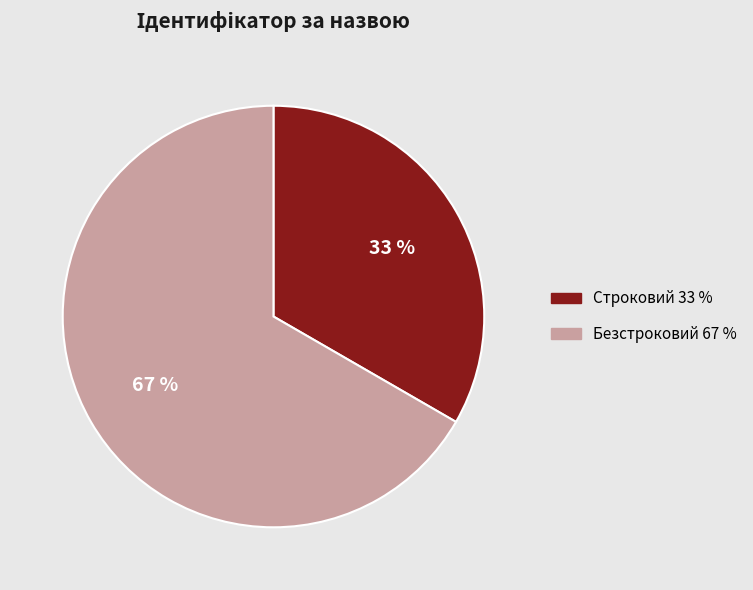

Rank the categories by value from highest to lowest.

Безстроковий, Строковий